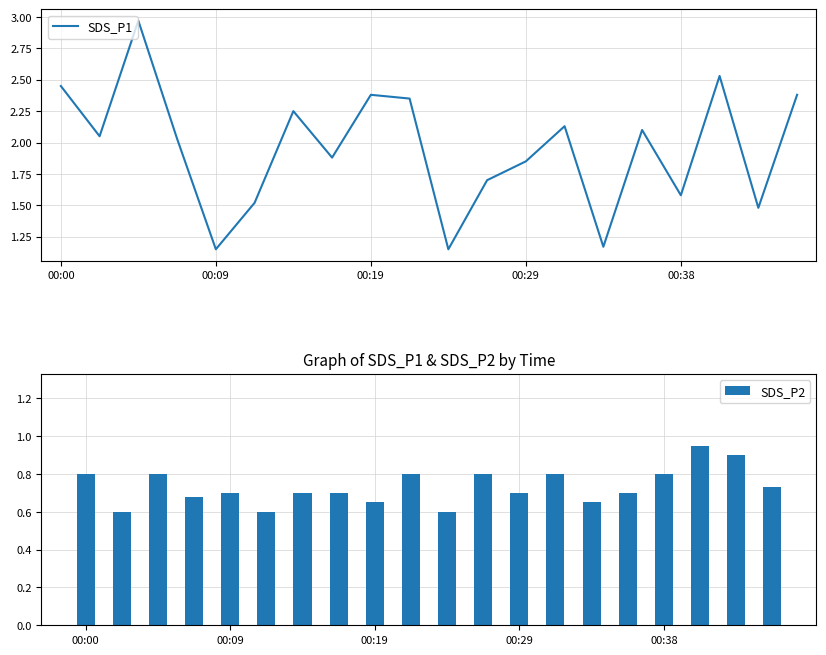

Rank the series by their average value, from highest to lowest.

SDS_P1, SDS_P2